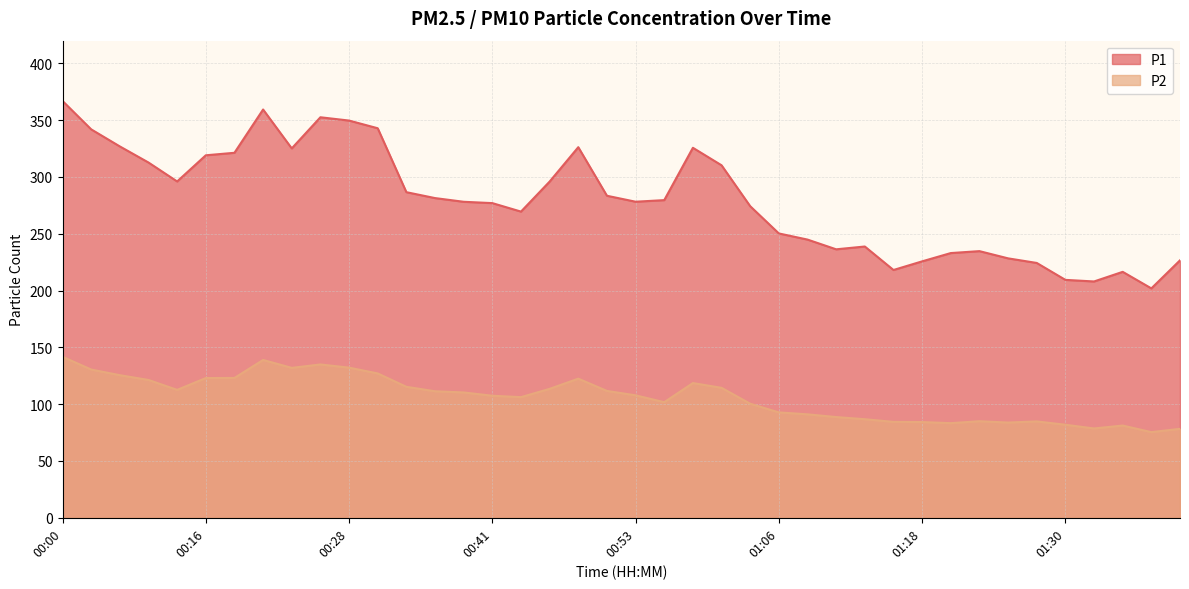

Which series has the largest total across all categories?

P1